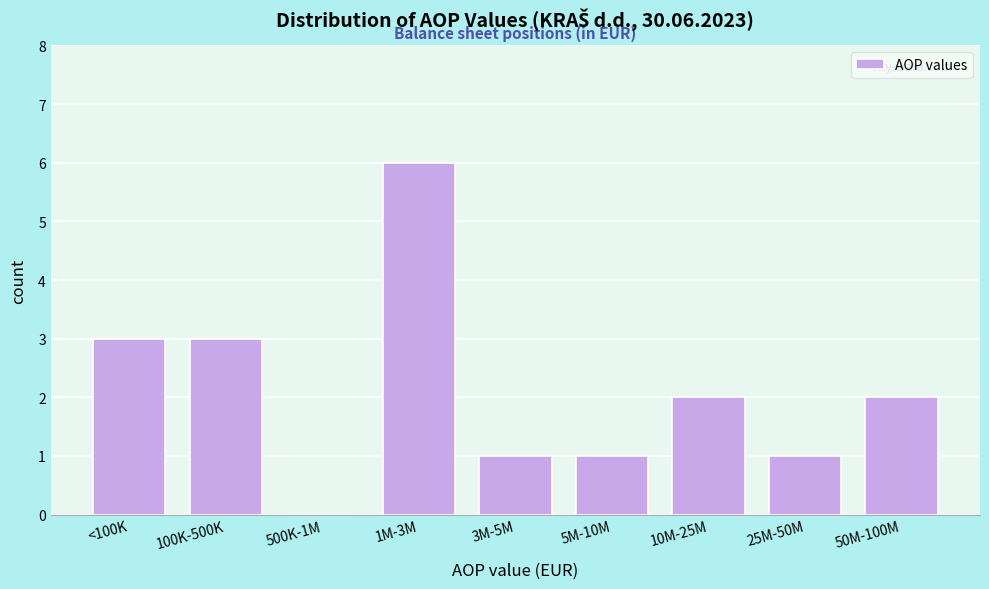

Reading right to left, list all the values displayed in this chart.

50M-100M=2	25M-50M=1	10M-25M=2	5M-10M=1	3M-5M=1	1M-3M=6	500K-1M=0	100K-500K=3	<100K=3